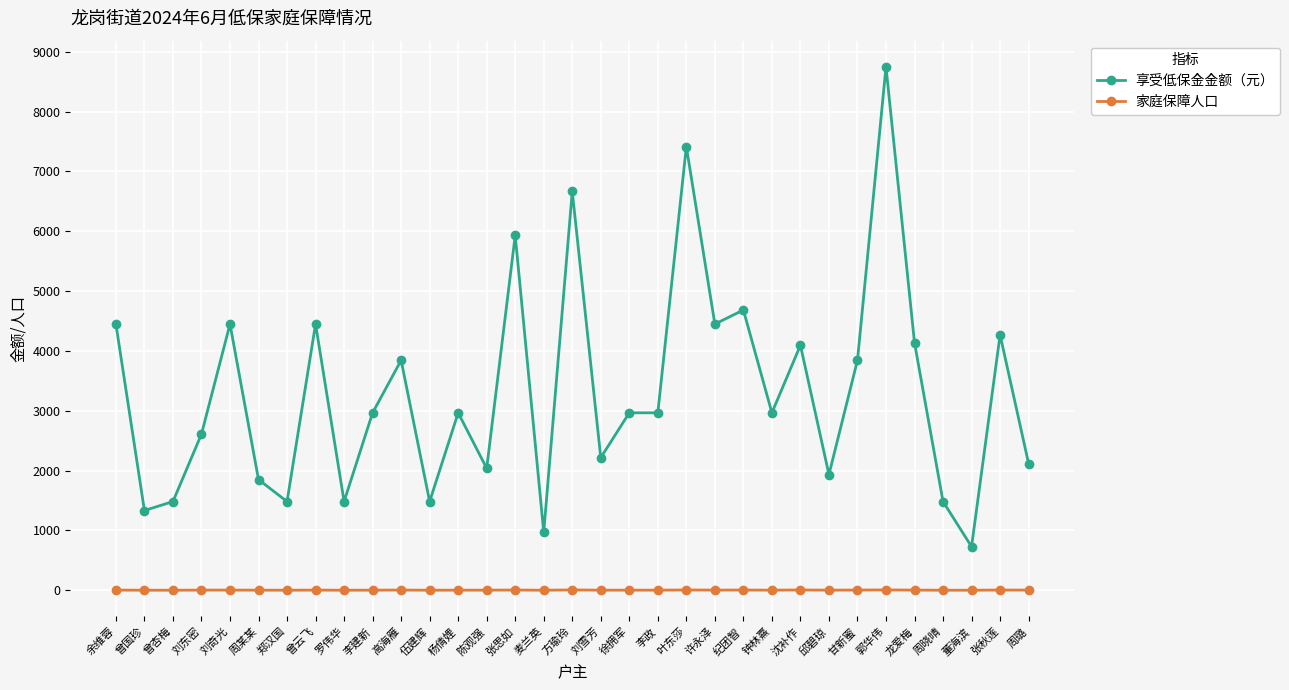

At which category does 享受低保金金额（元） reach its first local peak?

刘奇光